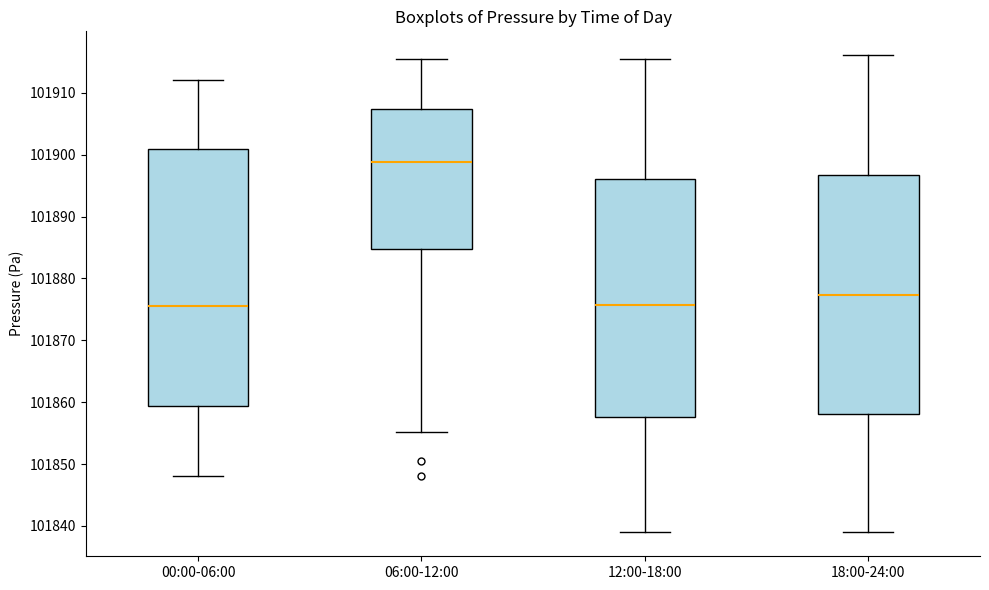

Reading left to right, read every box against the y-axis: the position of its median line, the range the box covers, and the ends of its whiskers. The values are not printed on the chart, so give them approximately, as read against the axis.

00:00-06:00: median 101876, box 101859 to 101901, whiskers 101848 to 101912
06:00-12:00: median 101899, box 101885 to 101907, whiskers 101855 to 101916
12:00-18:00: median 101876, box 101858 to 101896, whiskers 101839 to 101916
18:00-24:00: median 101877, box 101858 to 101897, whiskers 101839 to 101916